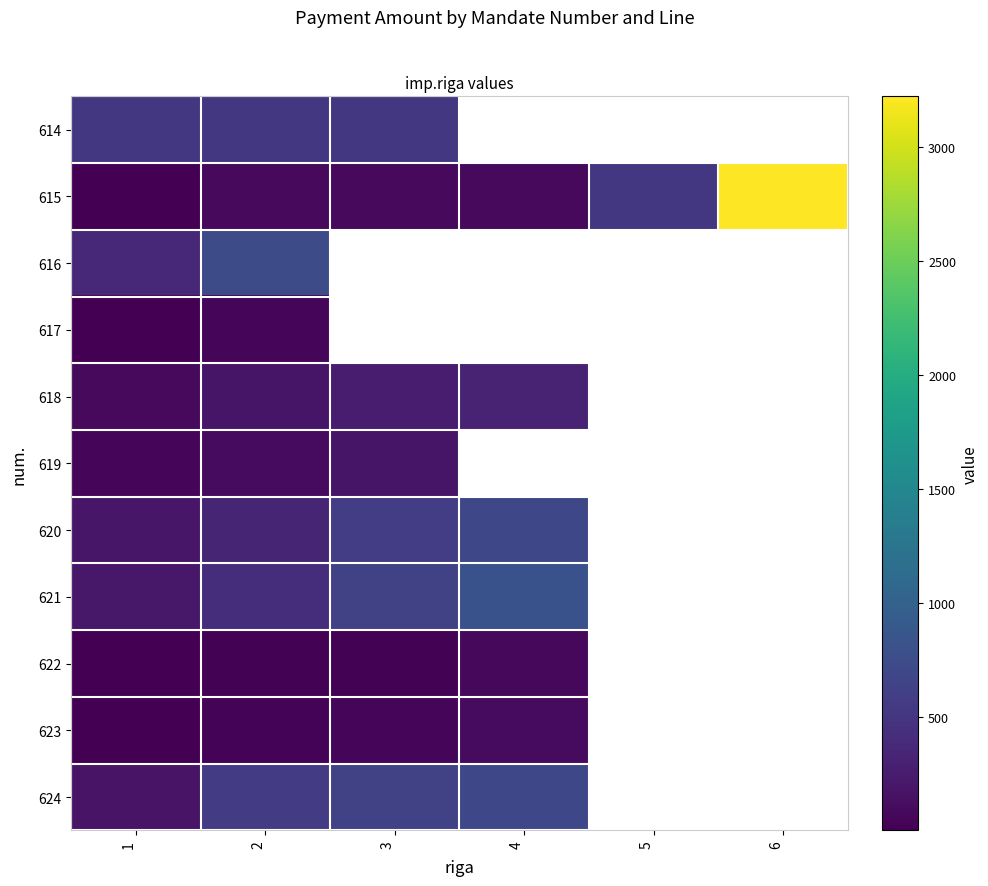

Which category has the lowest value across all series?

1